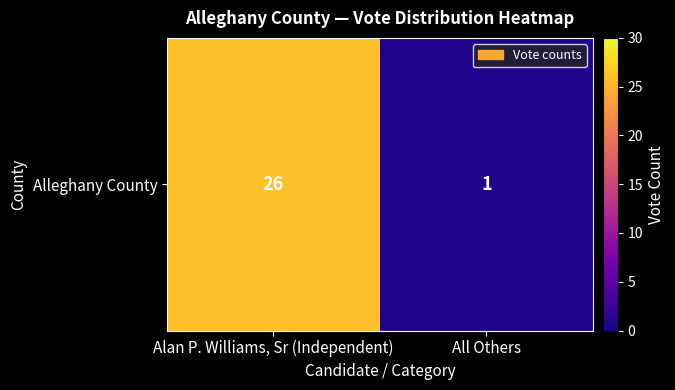

The chart shows a value of 26 at Alan P. Williams, Sr (Independent). True or false?

True